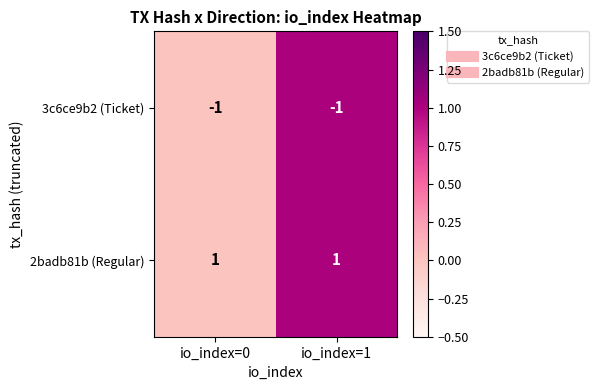

Reading left to right, list all the values displayed in this chart.

3c6ce9b2 (Ticket): -1	-1
2badb81b (Regular): 1	1